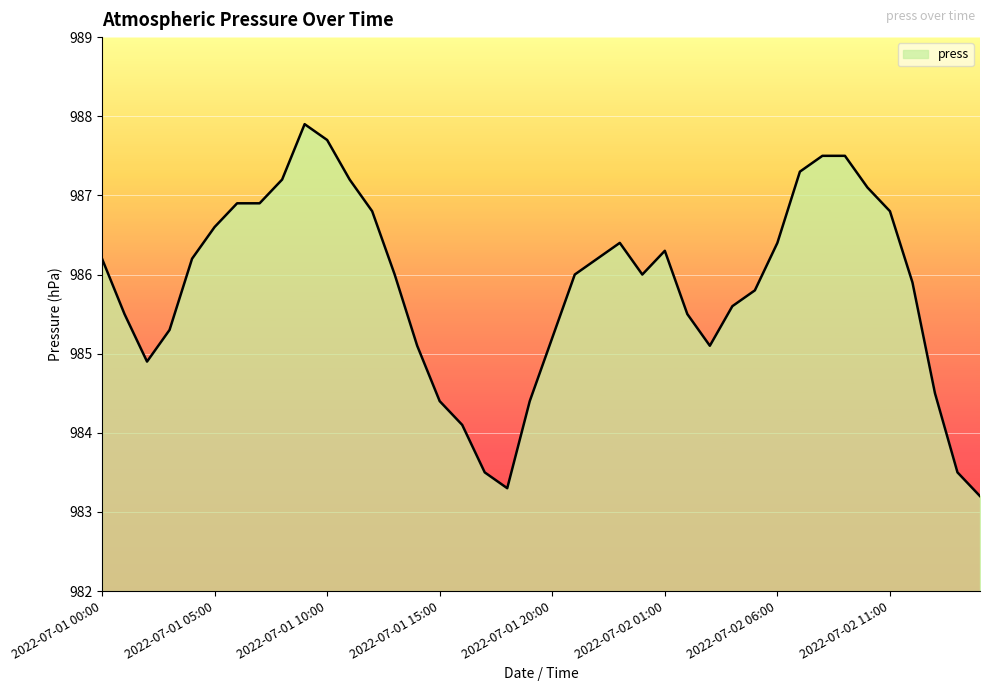

What is the difference between the maximum and minimum values?

4.7